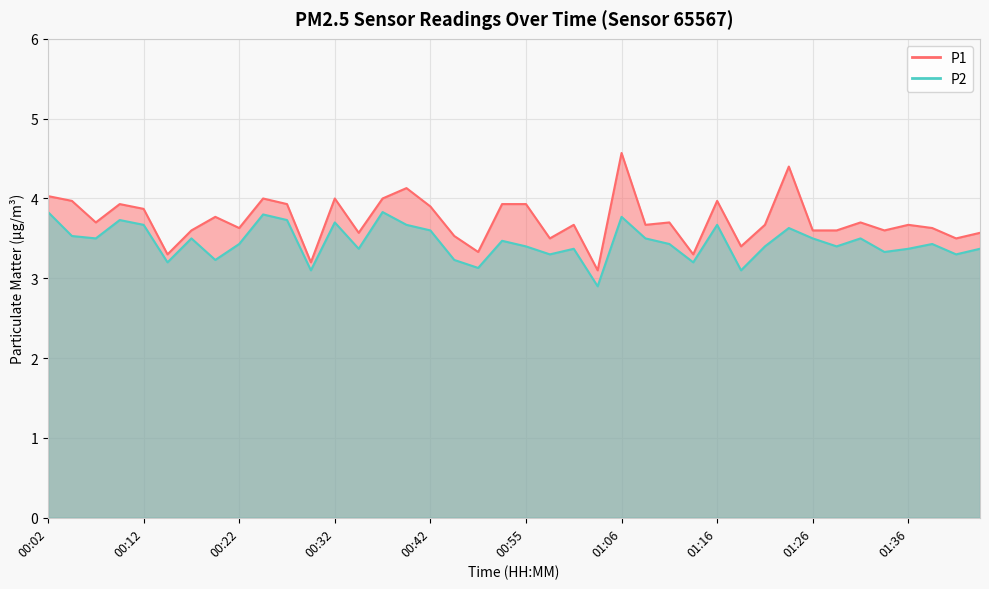

At 00:47, list the series in order from smallest to largest.

P2, P1